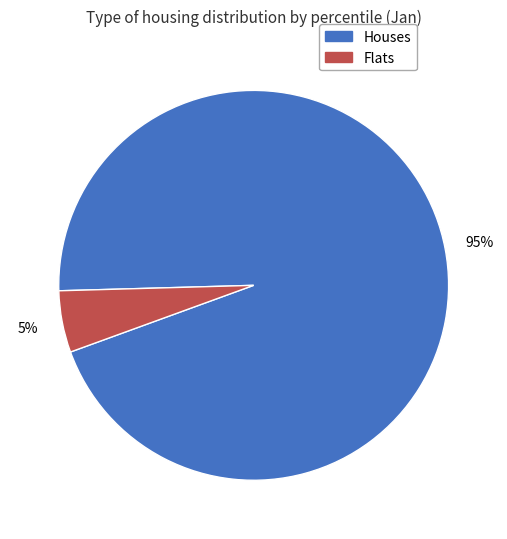

To the nearest percent, what is the difference between the largest and smallest slice percentages?

90%